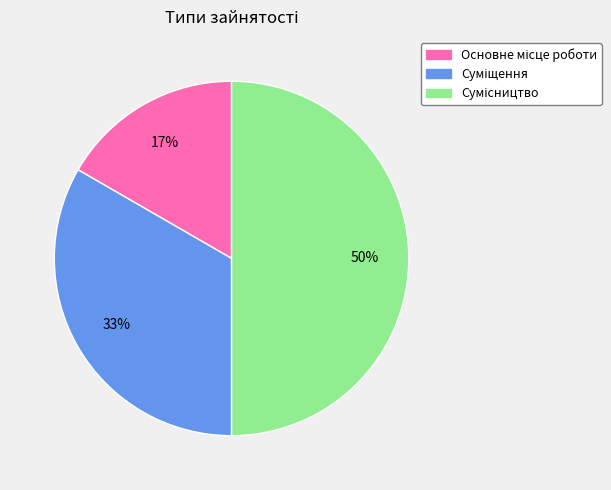

To the nearest percent, what is the average slice percentage?

33%